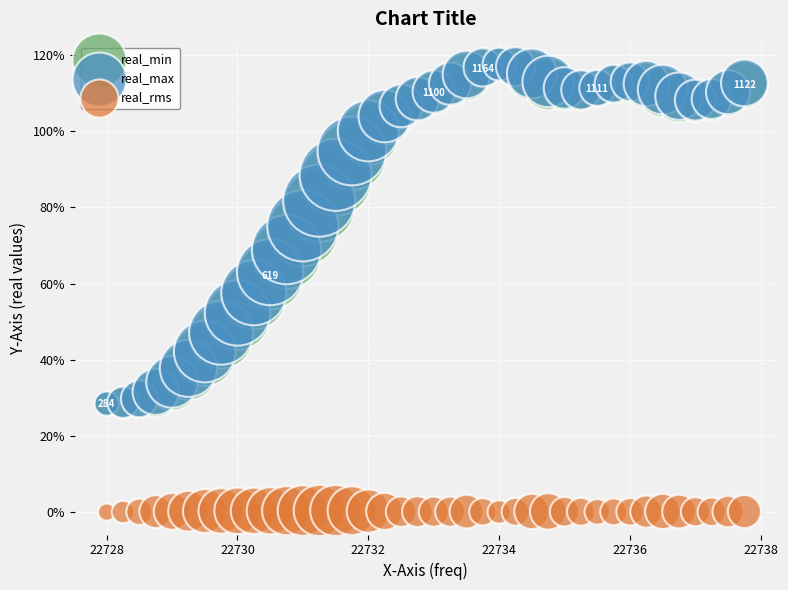

Which series has the largest Y range (max minus min)?

real_max